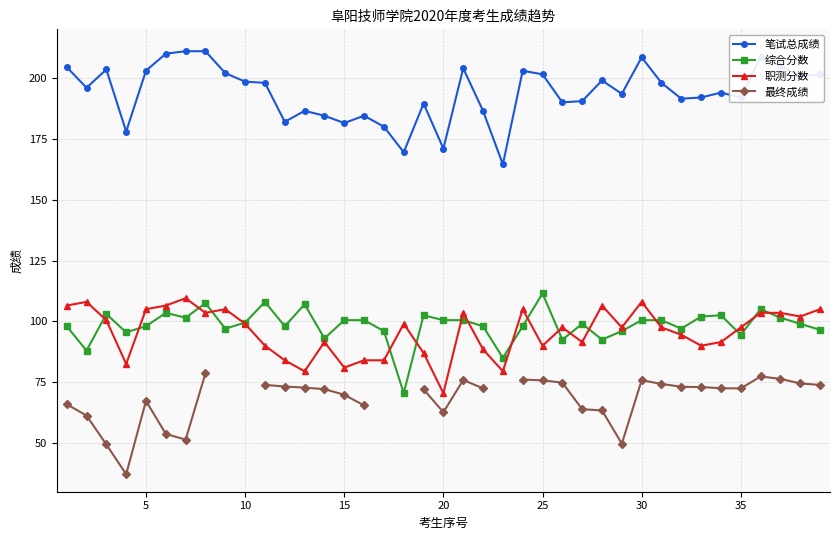

Count the number of data series in this chart.

4